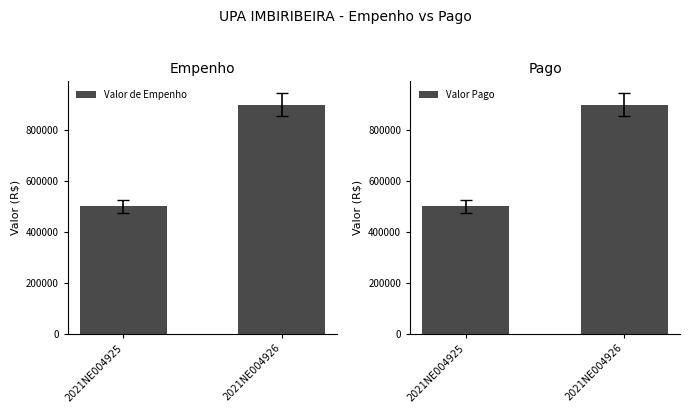

List the labels in order of Valor Pago value, largest first.

2021NE004926, 2021NE004925